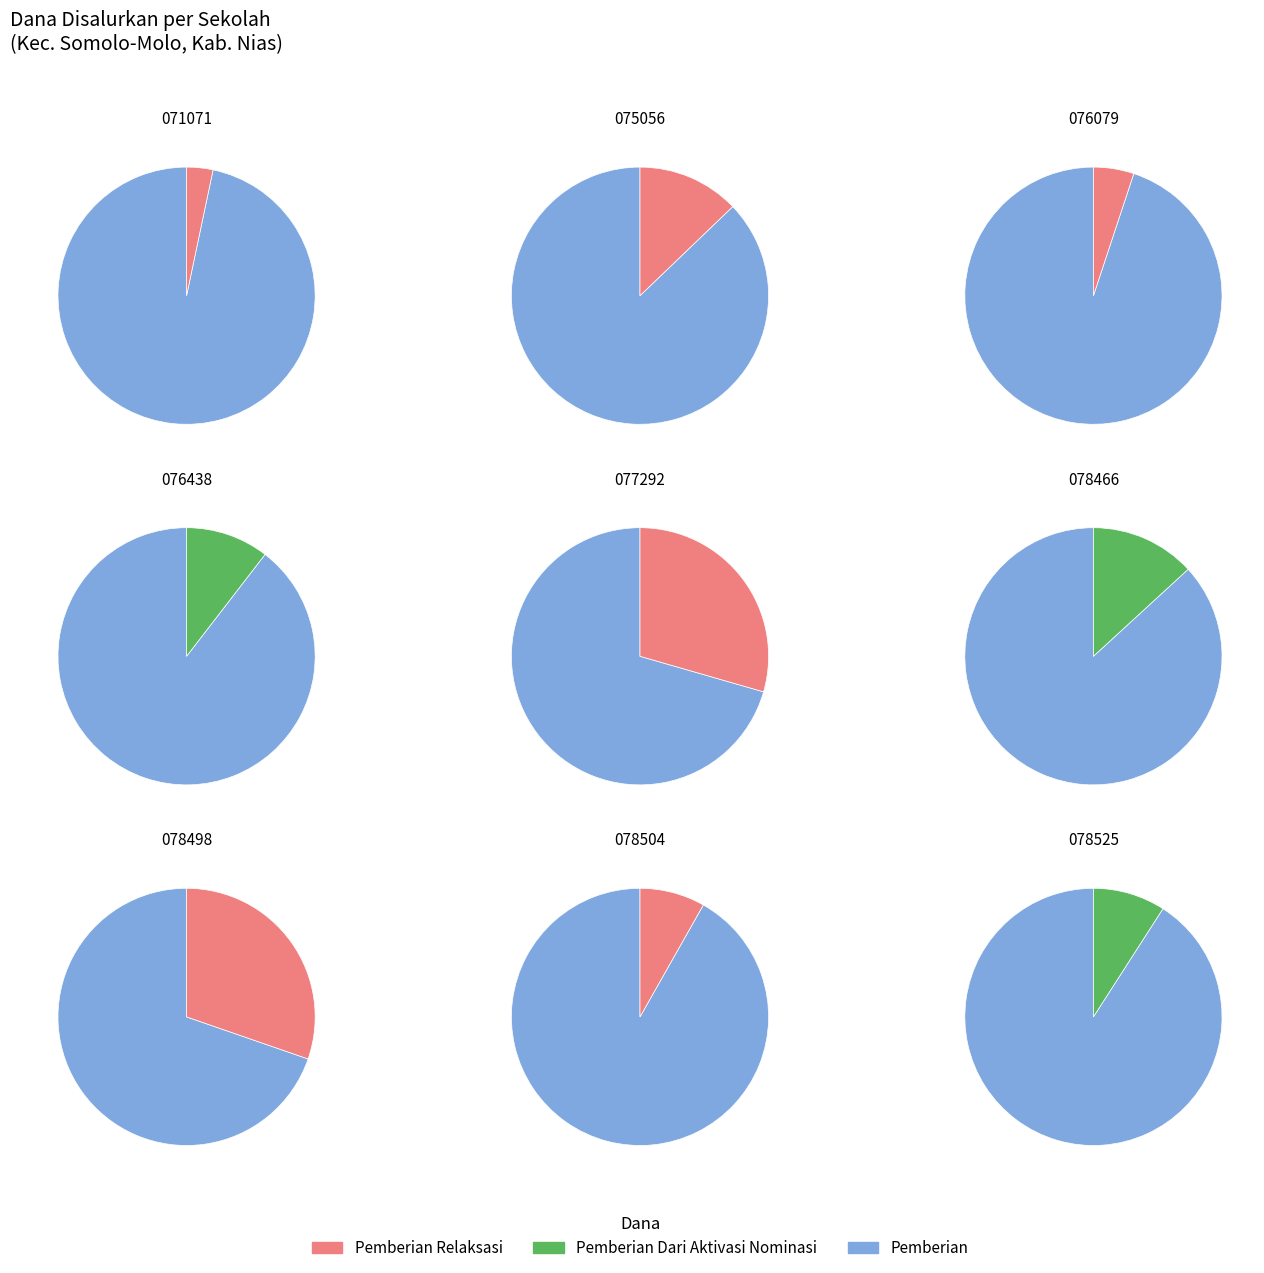

How many segments does this pie chart have?

9